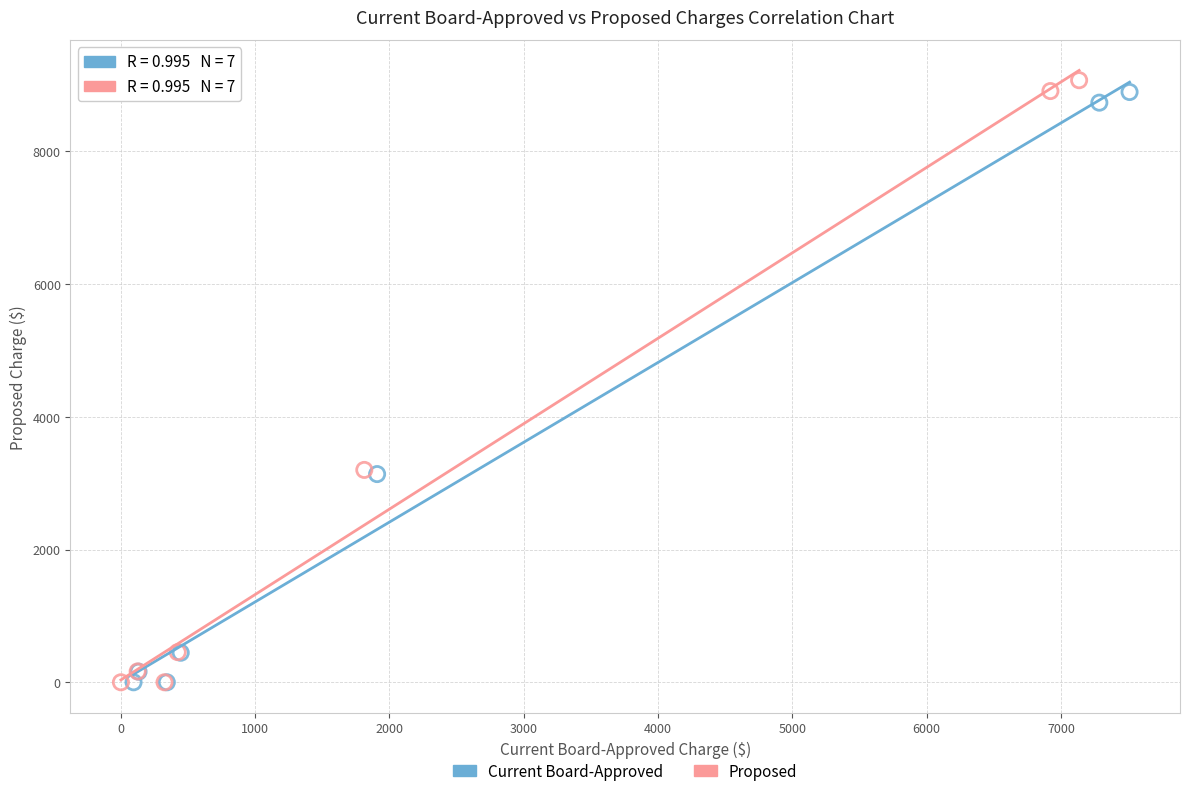

What are all the series names shown in the legend?

Current Board-Approved, Proposed